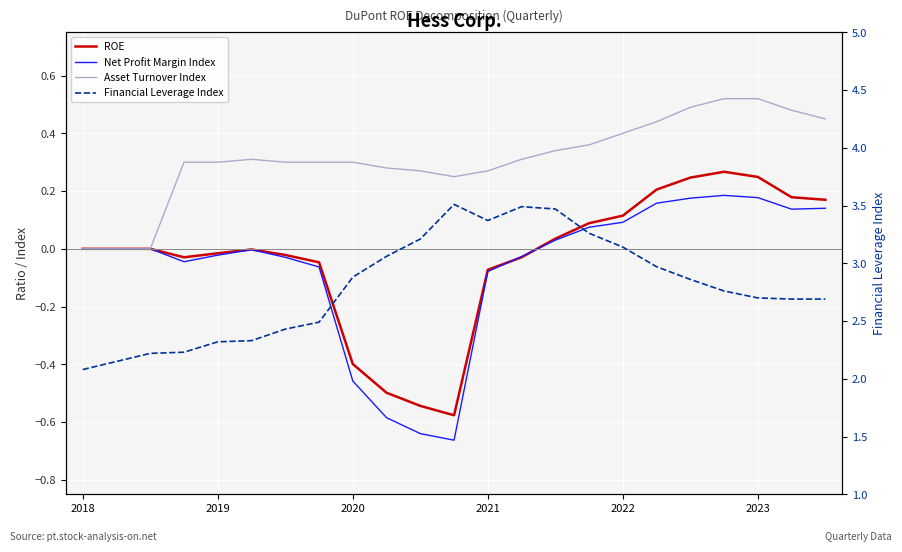

At which label is Financial Leverage Index closest to 2?

2018